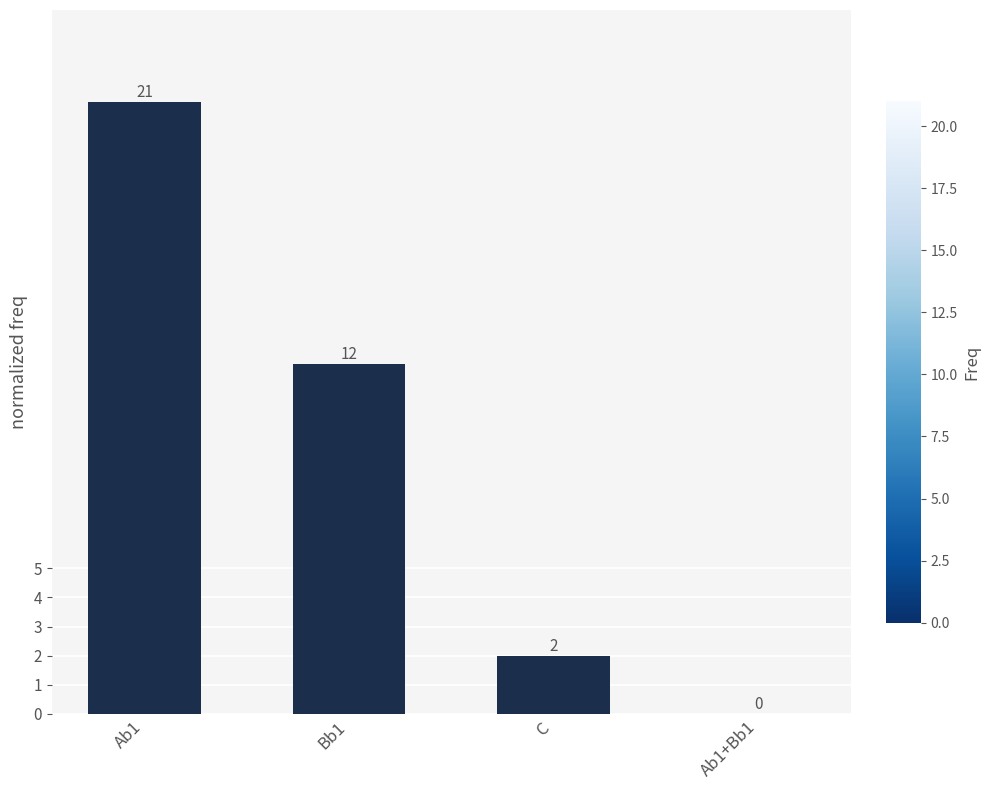

How many series are shown in this chart?

1